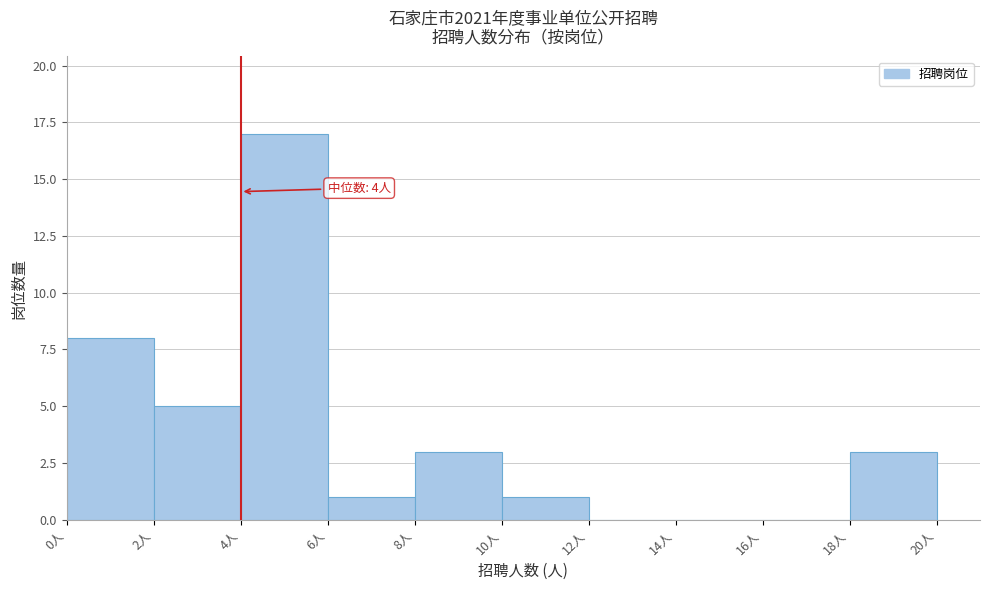

Which range on the x-axis has the tallest bar?

4 to 6